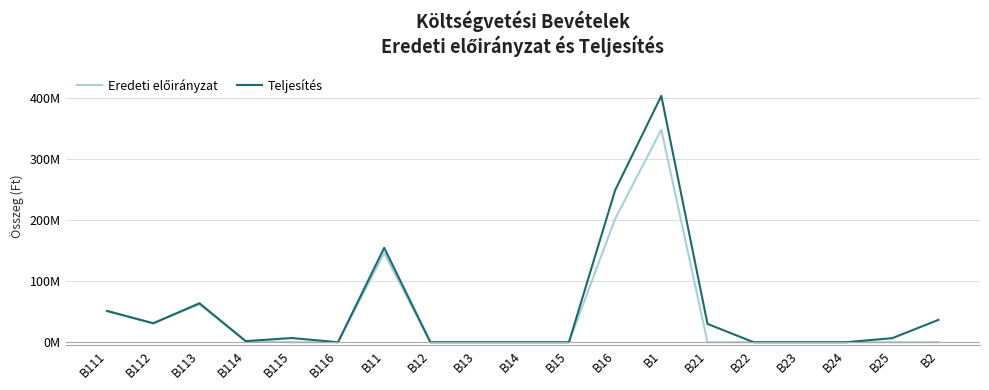

At B14, list the series in order from smallest to largest.

Eredeti előirányzat, Teljesítés